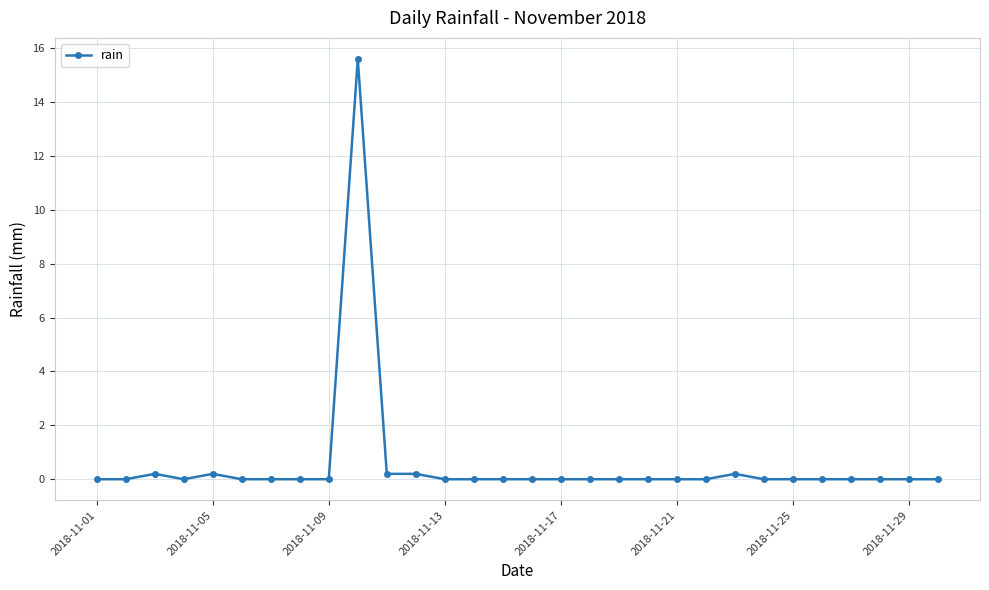

How many lines are shown in the chart?

1